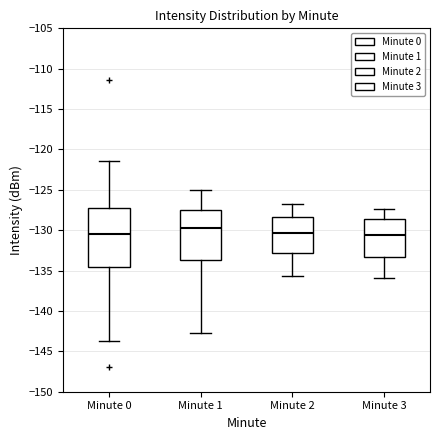

Where does the lower whisker of the box for Minute 2 end on the y-axis? The values are not printed on the chart, so give them approximately, as read against the axis.

-135.5